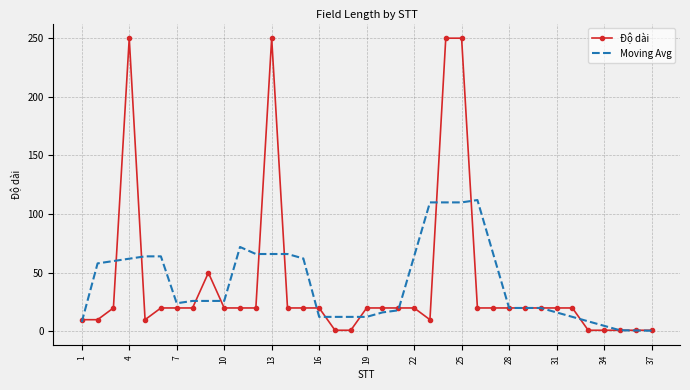

Rank the series by their maximum value, from lowest to highest.

Moving Avg, Độ dài